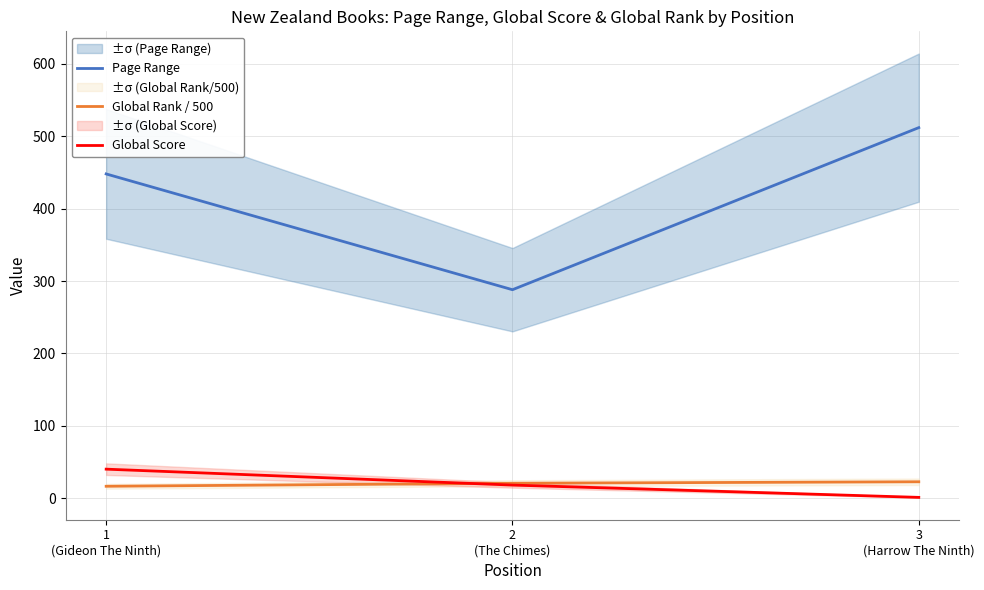

Is this an area chart (filled region under the line)?

No